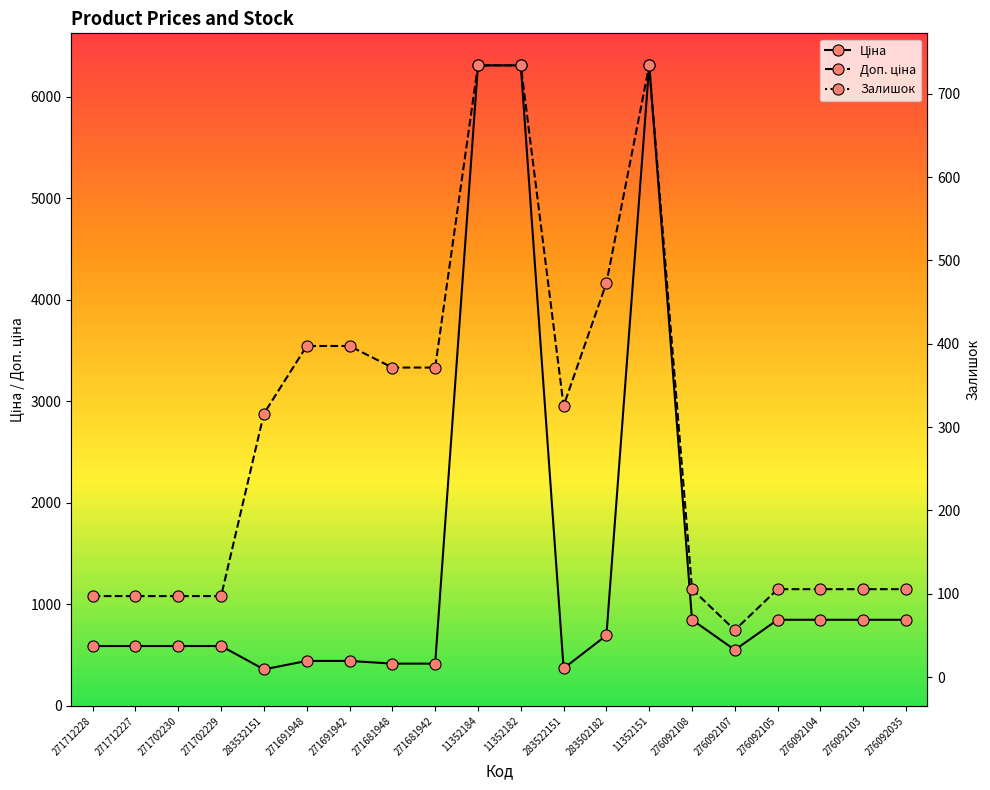

What is the spread (max minus min) of values at 276092103?

649.7